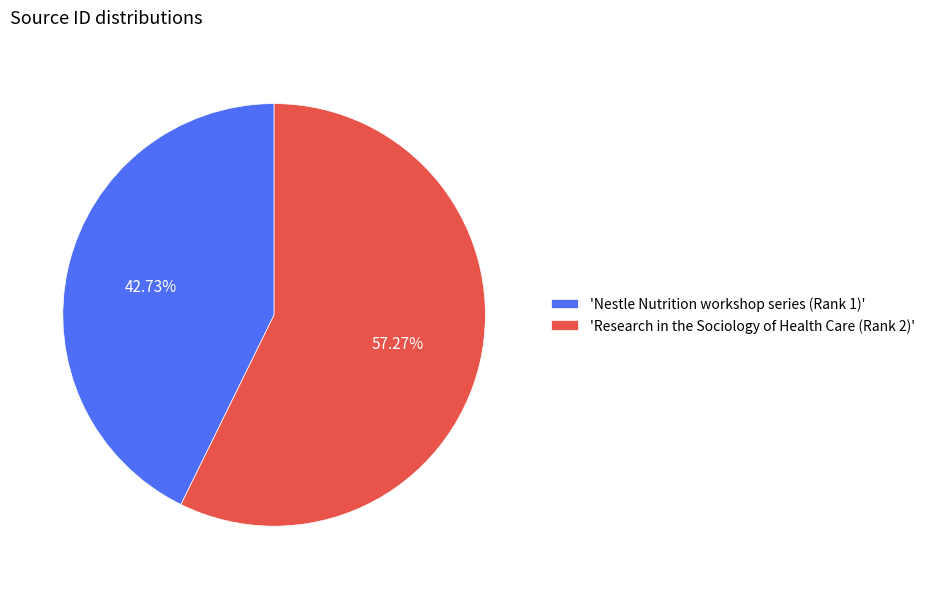

Combined, do 'Research in the Sociology of Health Care (Rank 2)' and 'Nestle Nutrition workshop series (Rank 1)' account for over 50%?

Yes